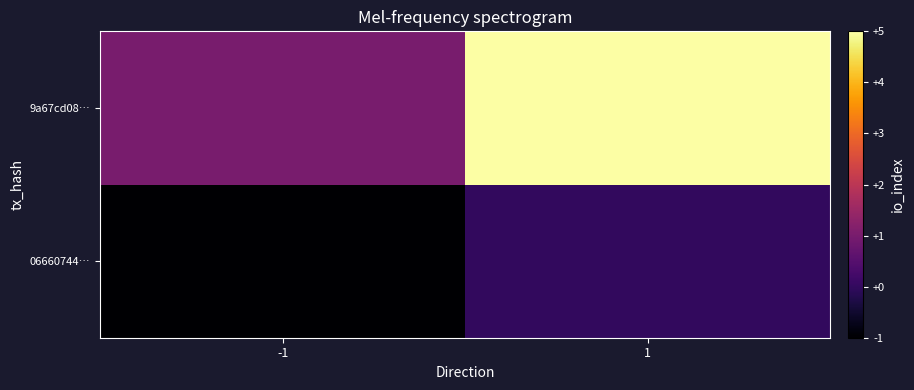

List the series in order of their peak value, highest first.

9a67cd08…, 06660744…